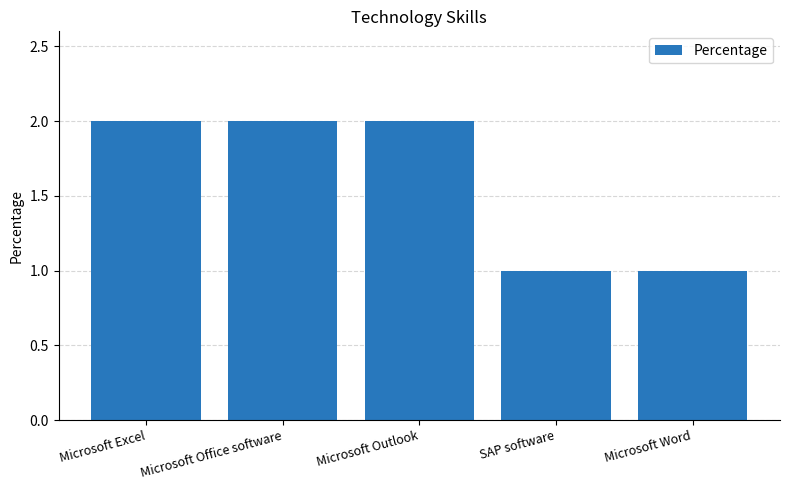

What is the difference between the maximum and minimum values?

1